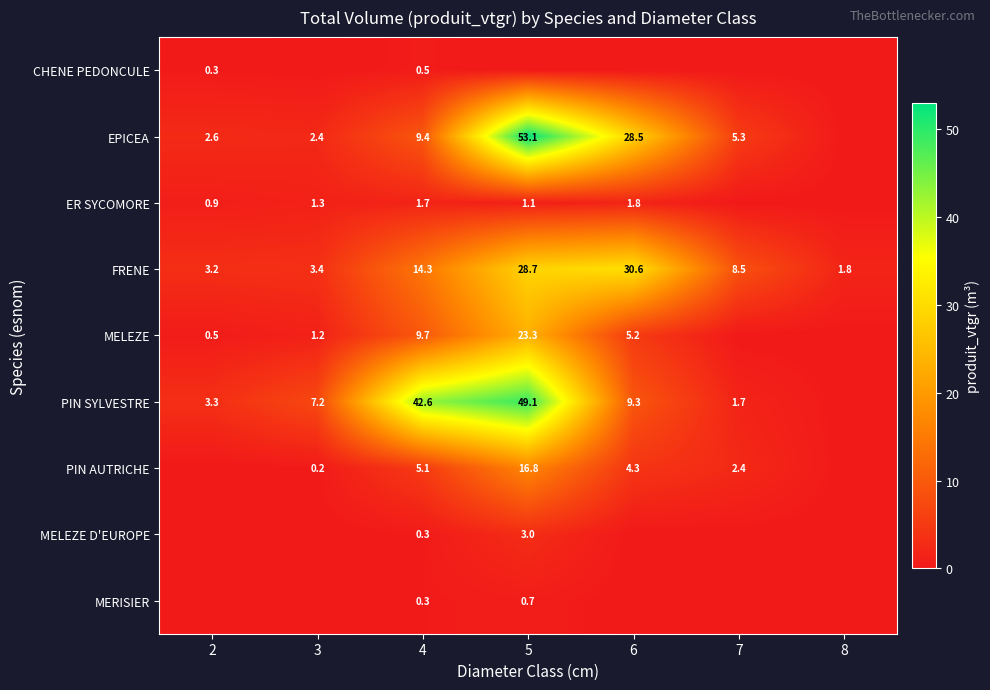

At which category is the sum across all series the highest?

5